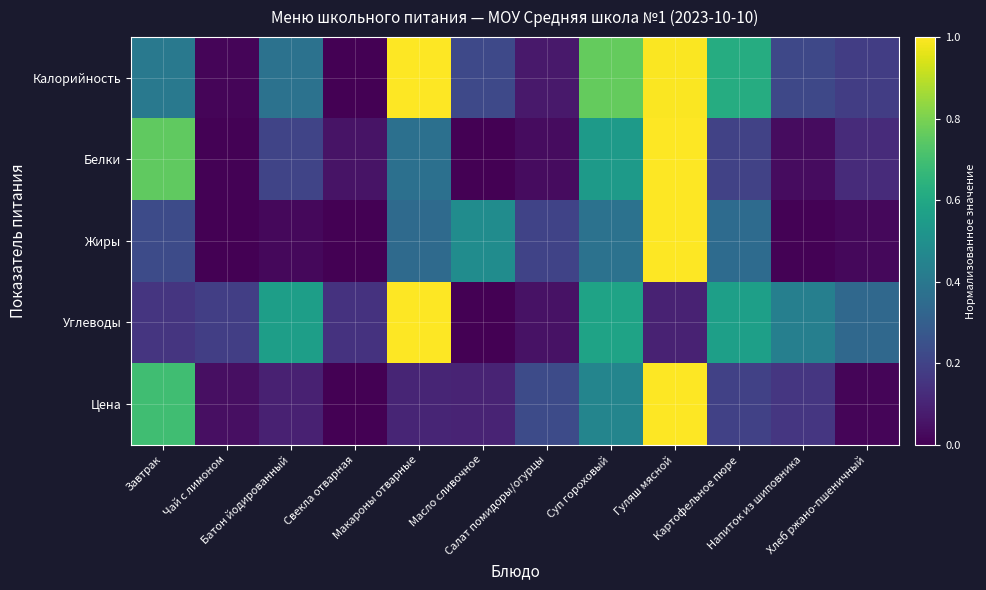

Which series has the largest total across all categories?

Калорийность